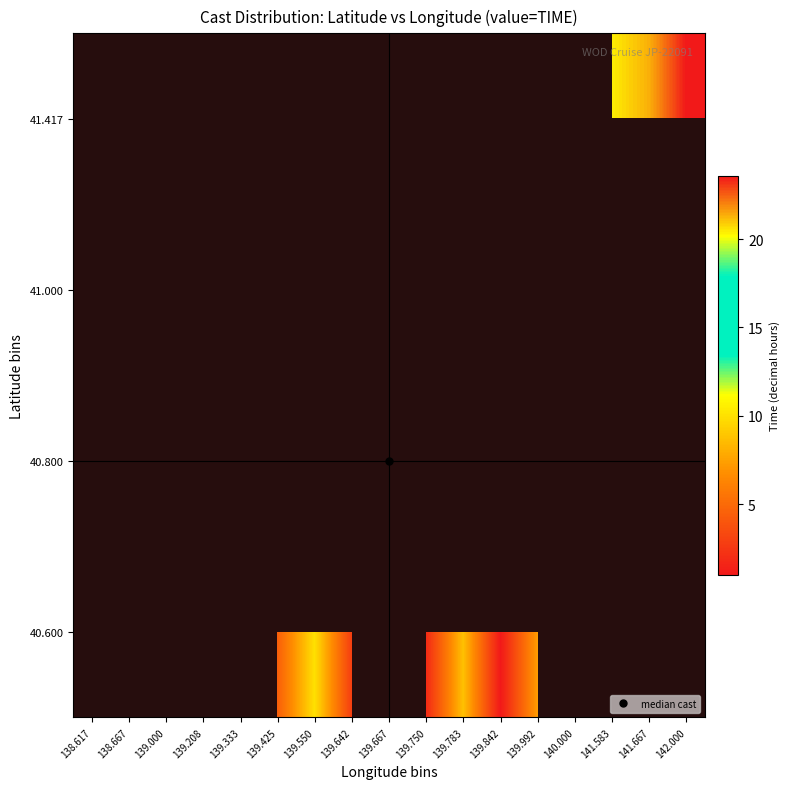

Is the value of 40.600 at 139.642 greater than the value of 41.000 at 138.617?

No